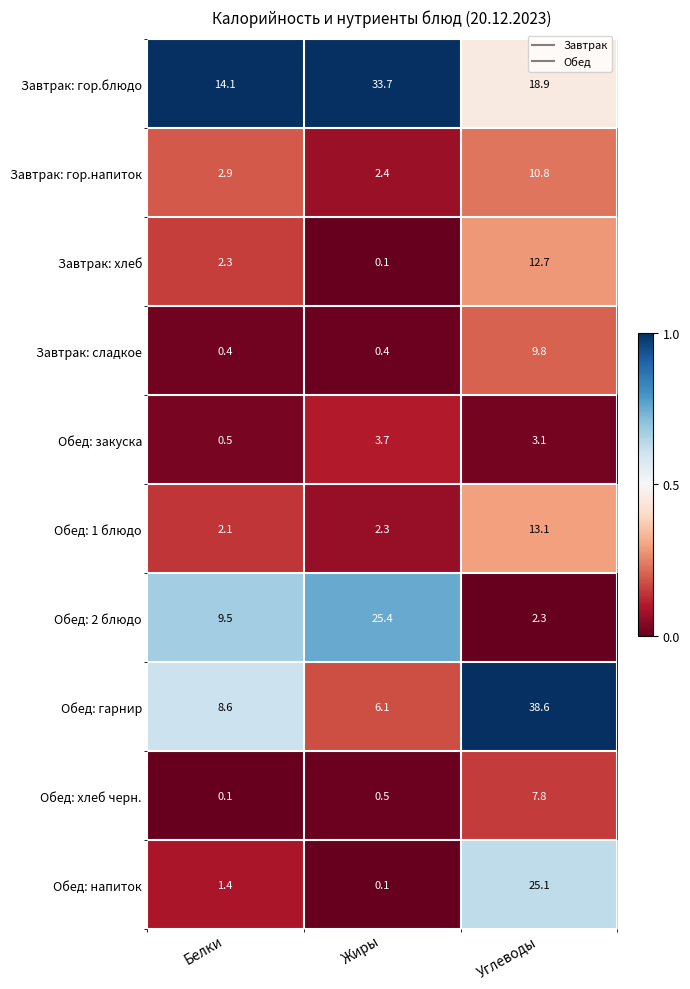

The Завтрак: гор.блюдо series shows 49.1 at Жиры. True or false?

False